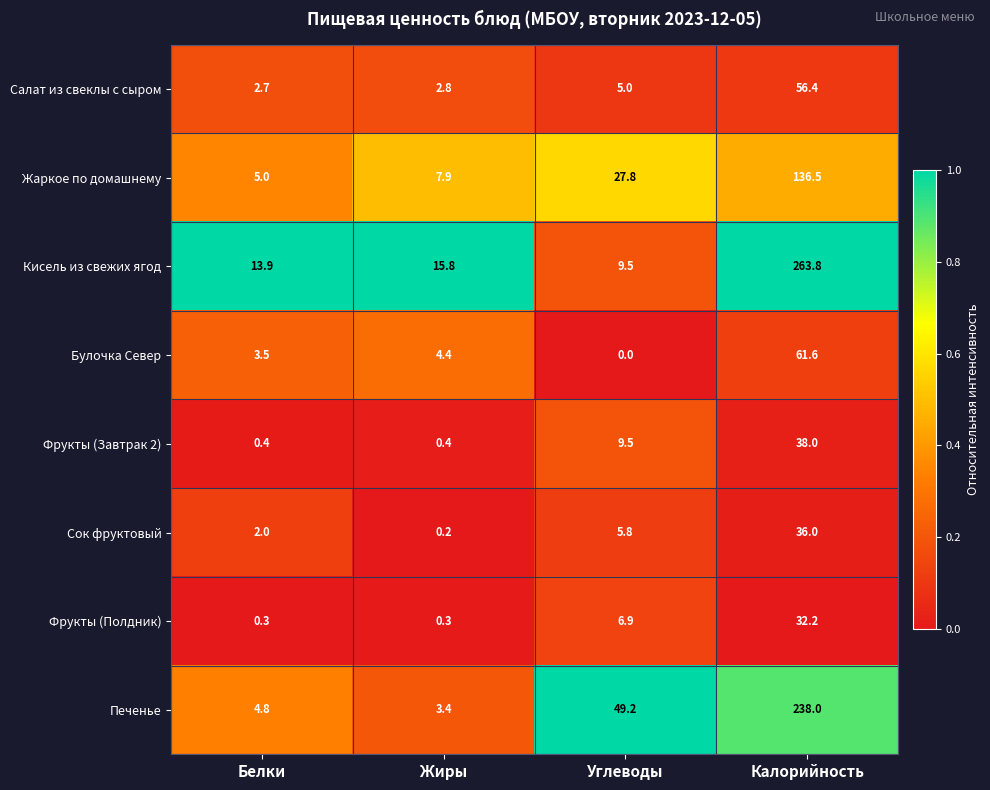

What is the maximum value for Фрукты (Завтрак 2)?

38.0